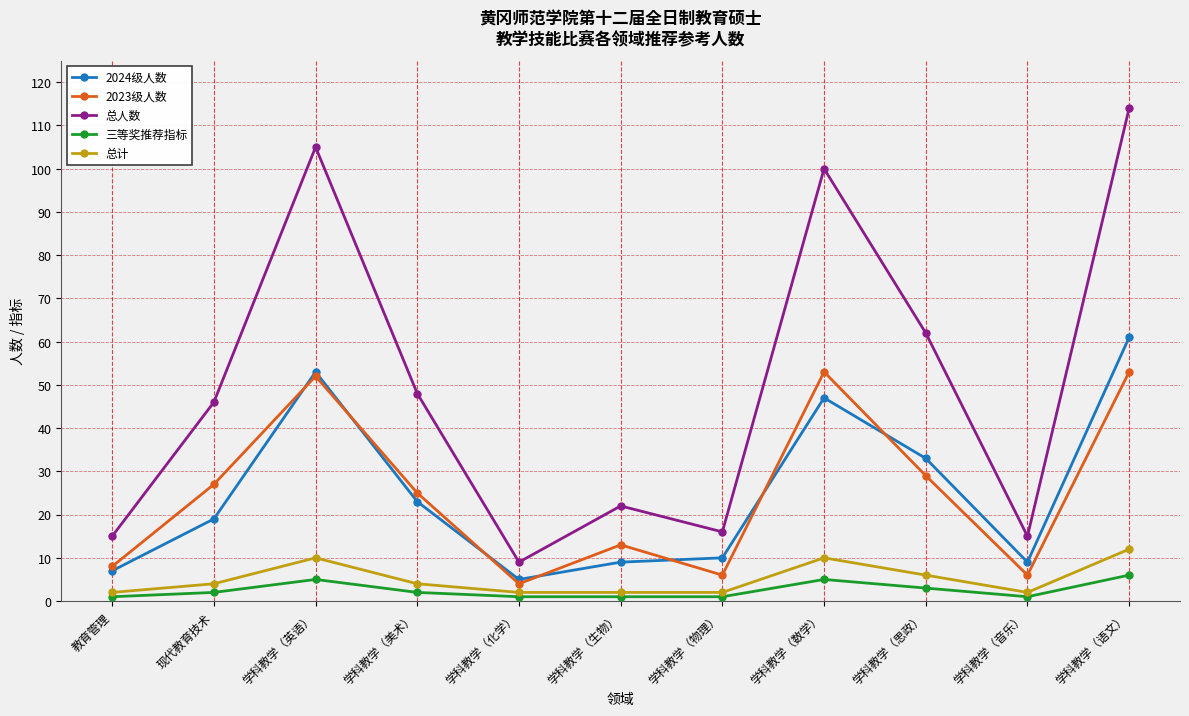

What is the maximum value for 三等奖推荐指标?

6